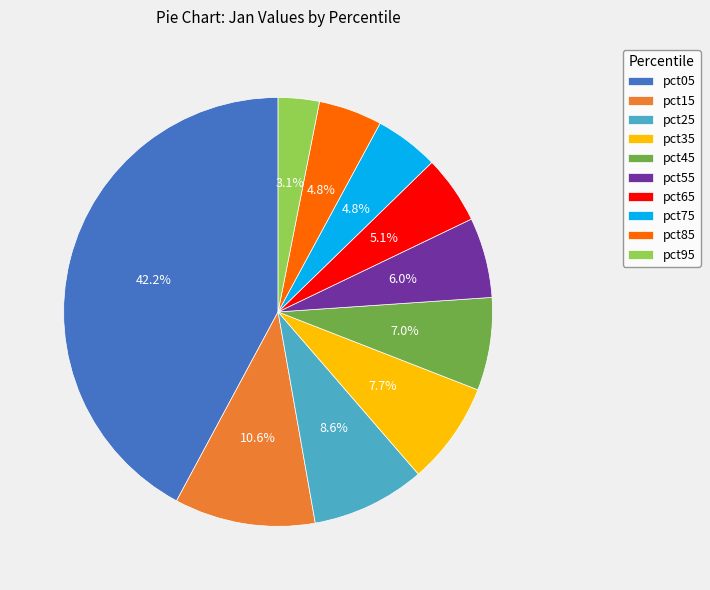

Combined, what portion of the pie is pct95 and pct45?

10.1%